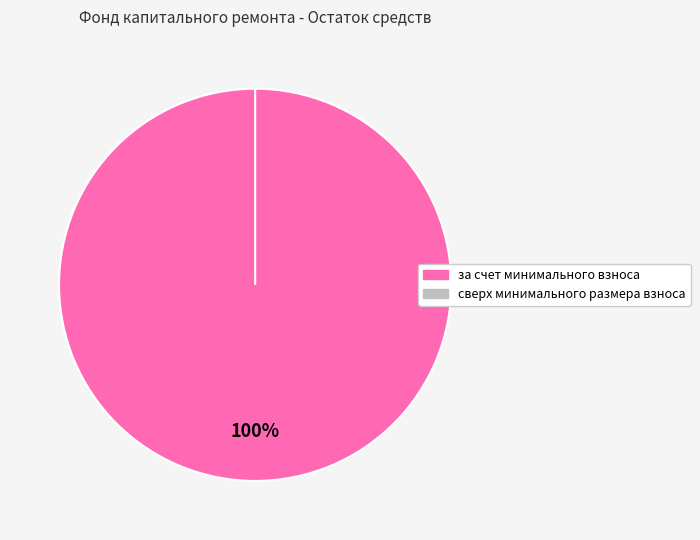

Rank the categories by value from lowest to highest.

сверх минимального размера взноса, за счет минимального взноса